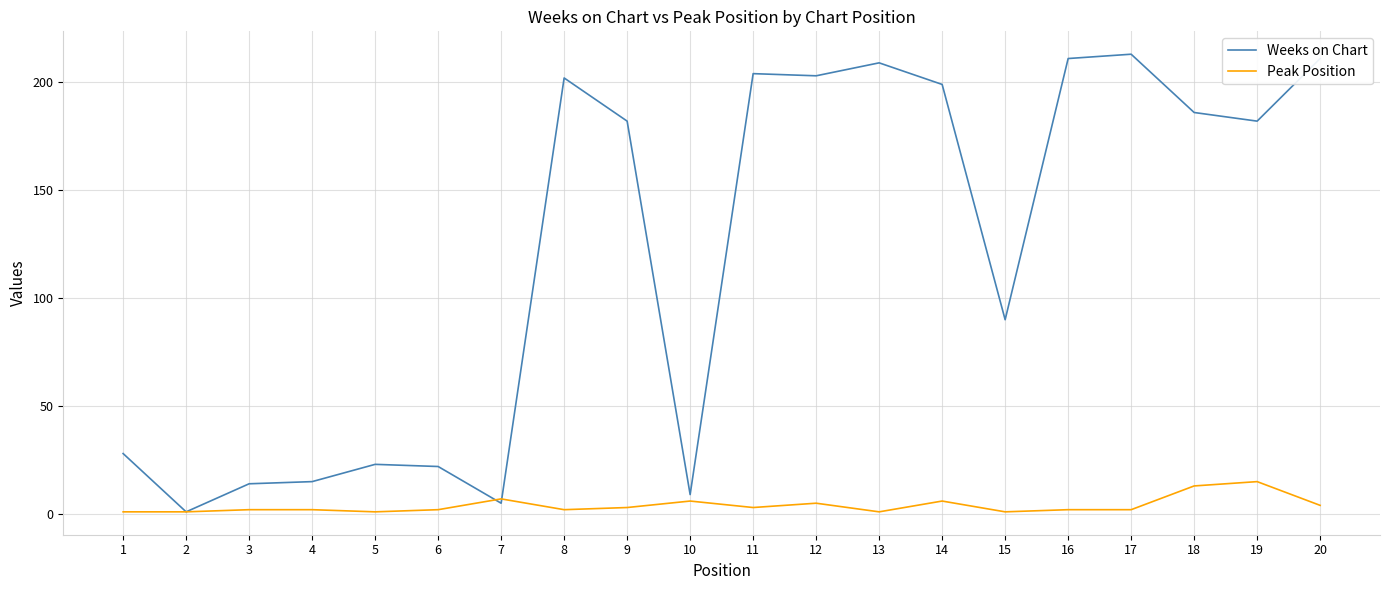

Which series has the widest spread of values?

Weeks on Chart